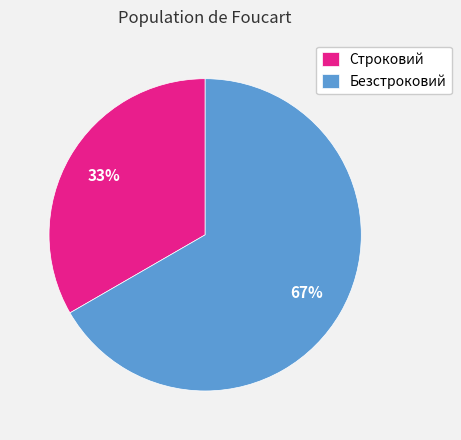

The Безстроковий slice represents 76% of the pie. True or false?

False